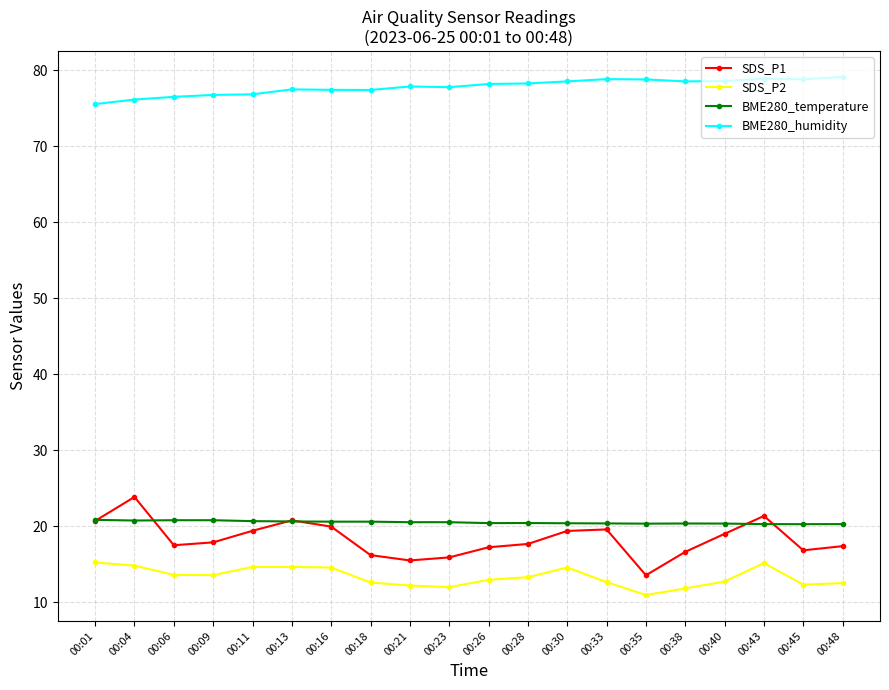

What is the sum of the BME280_temperature values at 00:35 and 00:09?

41.1